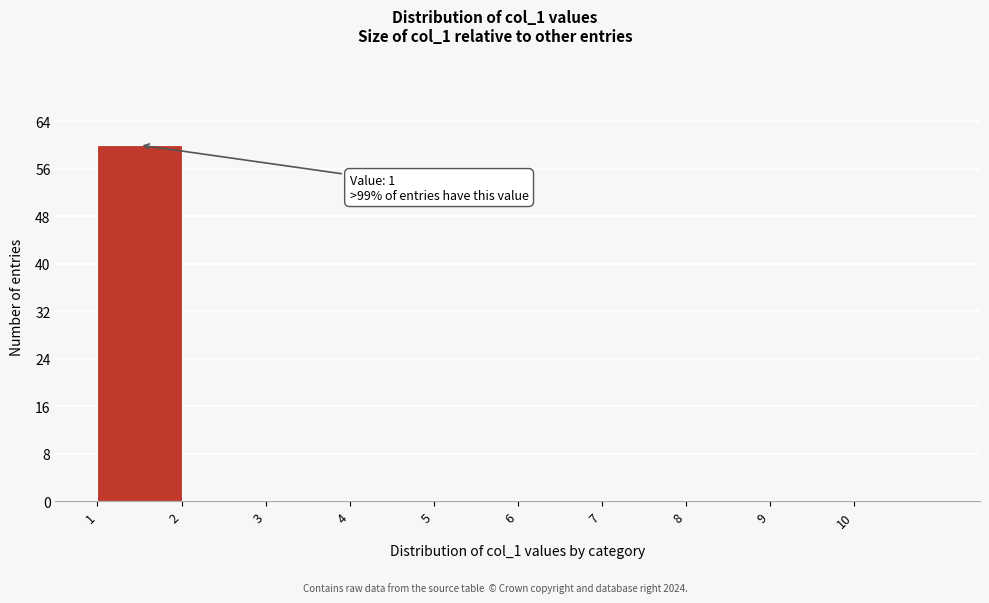

Which range on the x-axis has the tallest bar?

1 to 2